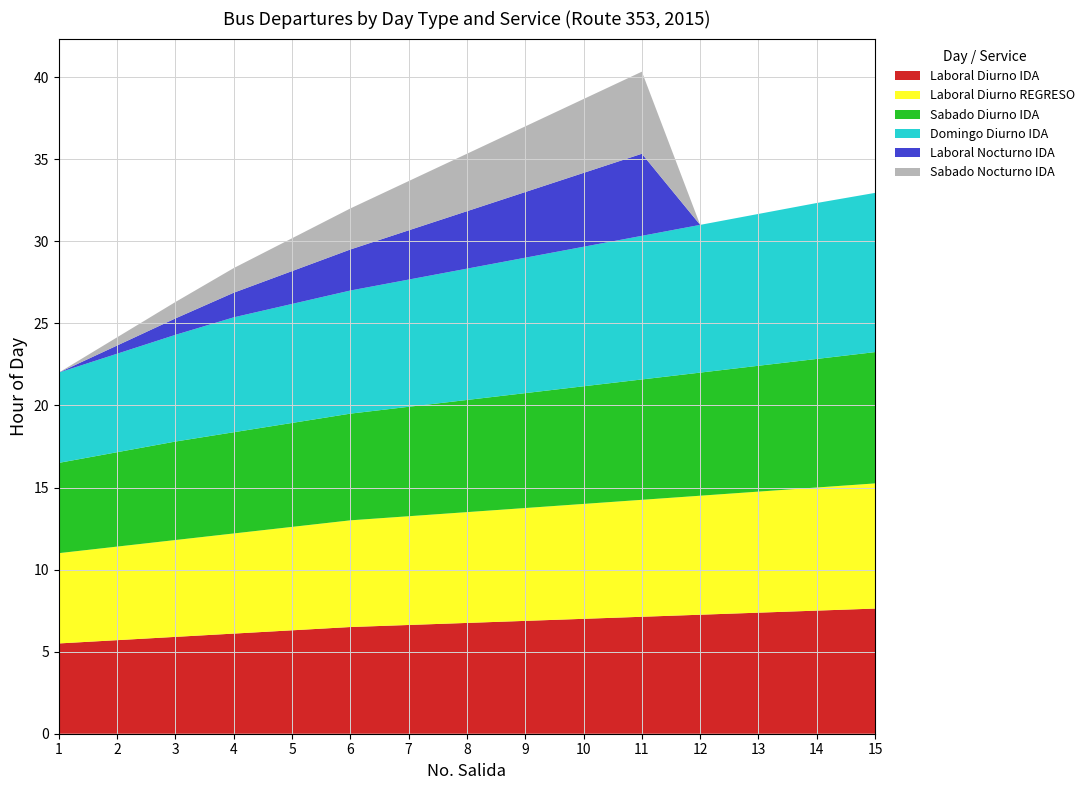

Reading left to right, extract all data points from this chart.

Laboral Diurno IDA: 1=5.5	2=5.7	3=5.9	4=6.1	5=6.3	6=6.5	7=6.6	8=6.8	9=6.9	10=7.0	11=7.1	12=7.2	13=7.4	14=7.5	15=7.6
Laboral Diurno REGRESO: 1=5.5	2=5.7	3=5.9	4=6.1	5=6.3	6=6.5	7=6.6	8=6.8	9=6.9	10=7.0	11=7.1	12=7.2	13=7.4	14=7.5	15=7.6
Sabado Diurno IDA: 1=5.5	2=5.8	3=6.0	4=6.2	5=6.3	6=6.5	7=6.7	8=6.8	9=7.0	10=7.2	11=7.3	12=7.5	13=7.7	14=7.8	15=8.0
Domingo Diurno IDA: 1=5.5	2=6.0	3=6.5	4=7.0	5=7.2	6=7.5	7=7.8	8=8.0	9=8.2	10=8.5	11=8.8	12=9.0	13=9.2	14=9.5	15=9.7
Laboral Nocturno IDA: 1=0.0	2=0.5	3=1.0	4=1.5	5=2.0	6=2.5	7=3.0	8=3.5	9=4.0	10=4.5	11=5.0	12=0.0	13=0.0	14=0.0	15=0.0
Sabado Nocturno IDA: 1=0.0	2=0.5	3=1.0	4=1.5	5=2.0	6=2.5	7=3.0	8=3.5	9=4.0	10=4.5	11=5.0	12=0.0	13=0.0	14=0.0	15=0.0